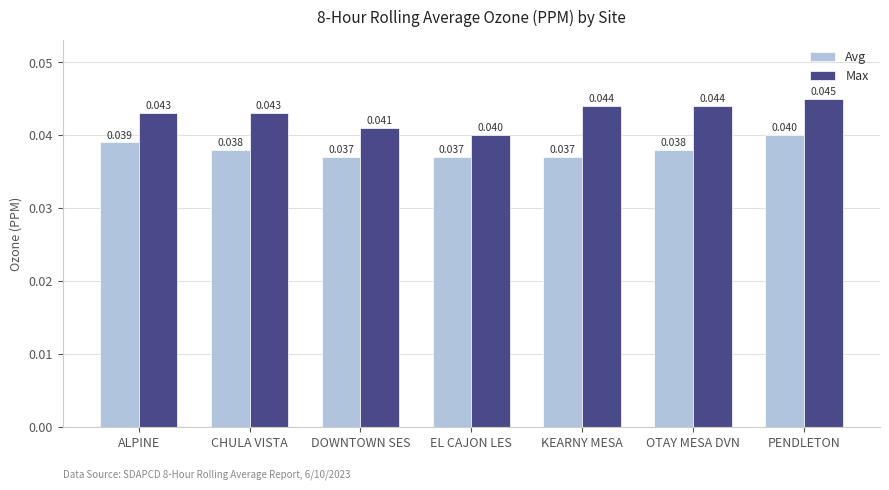

How many bars are there in each group?

2